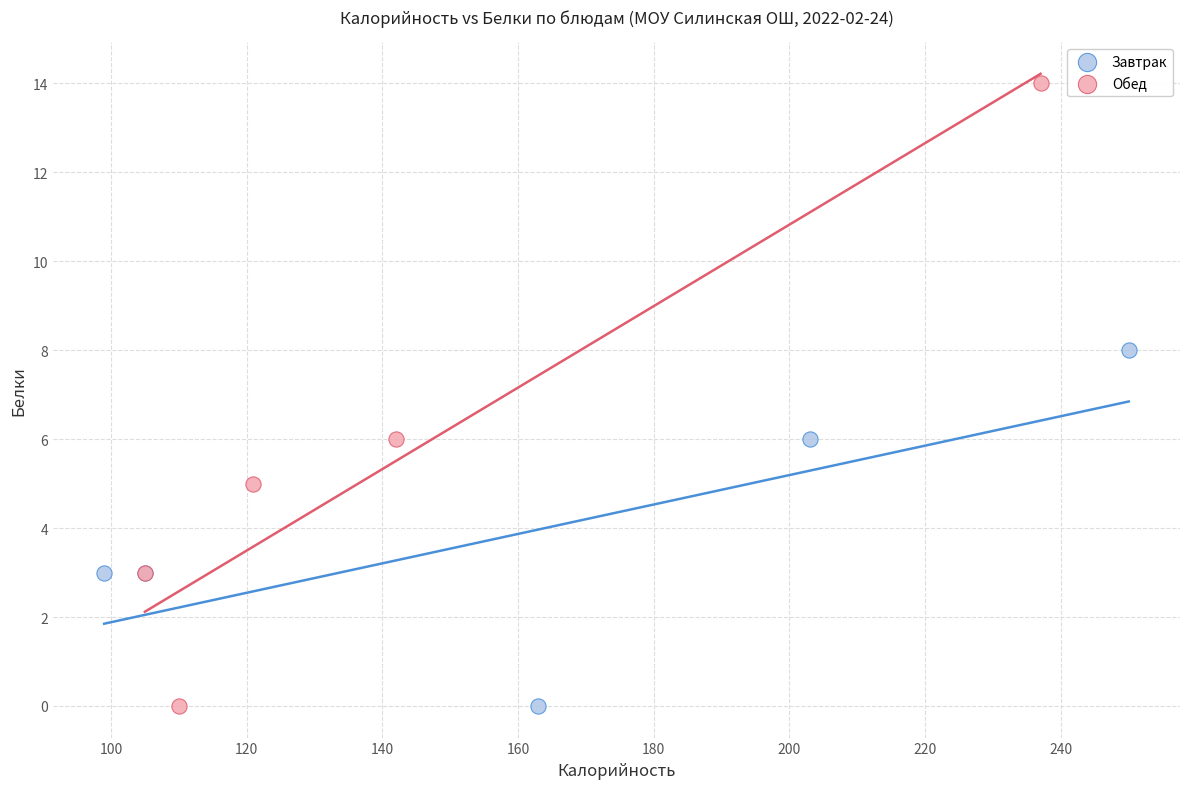

Which series has the widest spread of Y values?

Обед